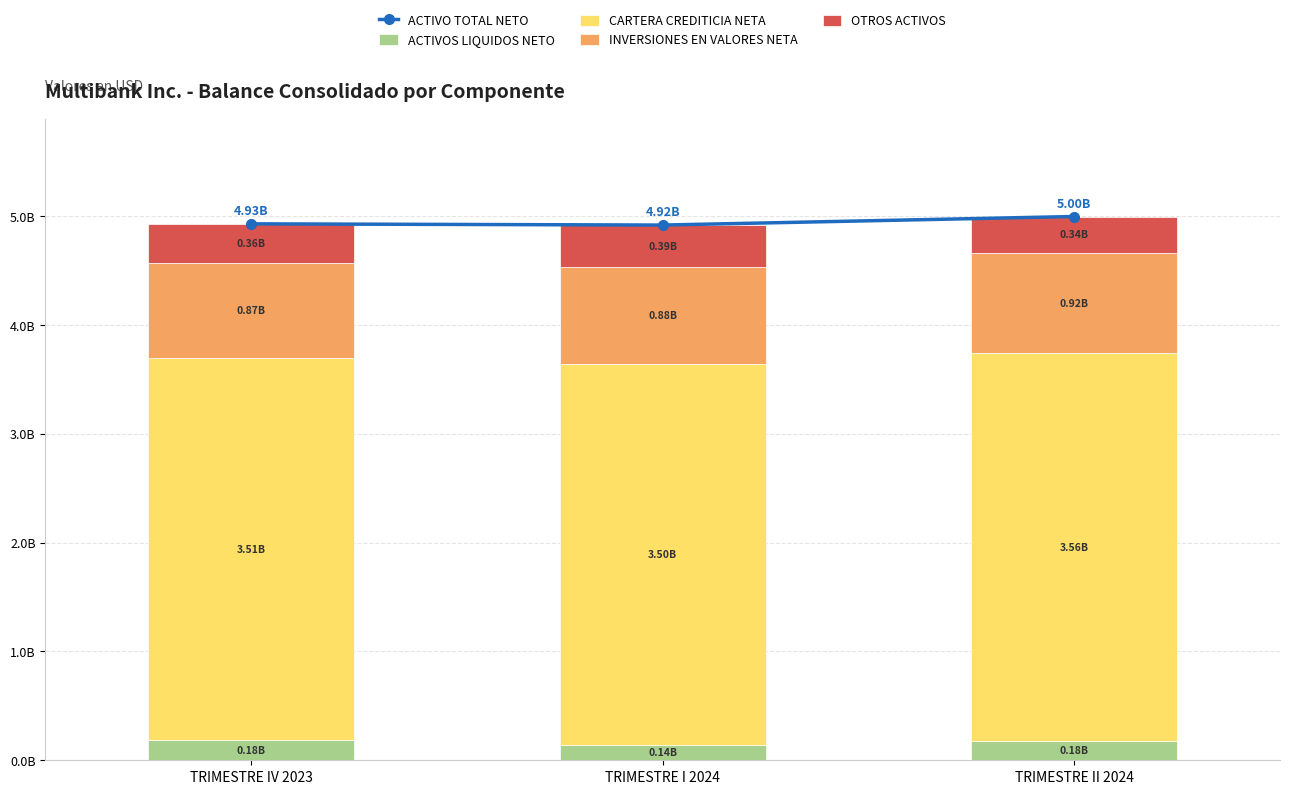

Reading right to left, list all the values displayed in this chart.

ACTIVO TOTAL NETO: TRIMESTRE II 2024=5.0	TRIMESTRE I 2024=4.9	TRIMESTRE IV 2023=4.9
ACTIVOS LIQUIDOS NETO: TRIMESTRE II 2024=0.2	TRIMESTRE I 2024=0.1	TRIMESTRE IV 2023=0.2
CARTERA CREDITICIA NETA: TRIMESTRE II 2024=3.6	TRIMESTRE I 2024=3.5	TRIMESTRE IV 2023=3.5
INVERSIONES EN VALORES NETA: TRIMESTRE II 2024=0.9	TRIMESTRE I 2024=0.9	TRIMESTRE IV 2023=0.9
OTROS ACTIVOS: TRIMESTRE II 2024=0.3	TRIMESTRE I 2024=0.4	TRIMESTRE IV 2023=0.4